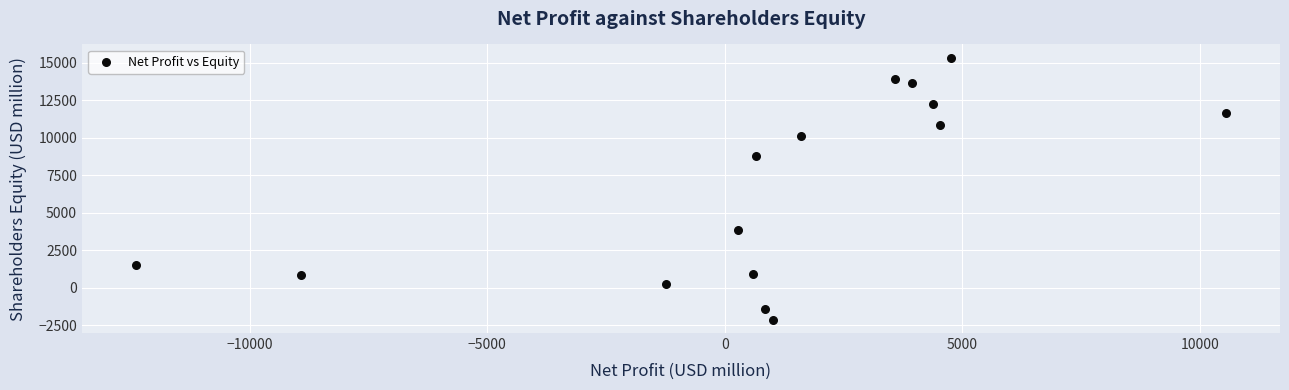

What is the range of X values (max minus min)?

22925